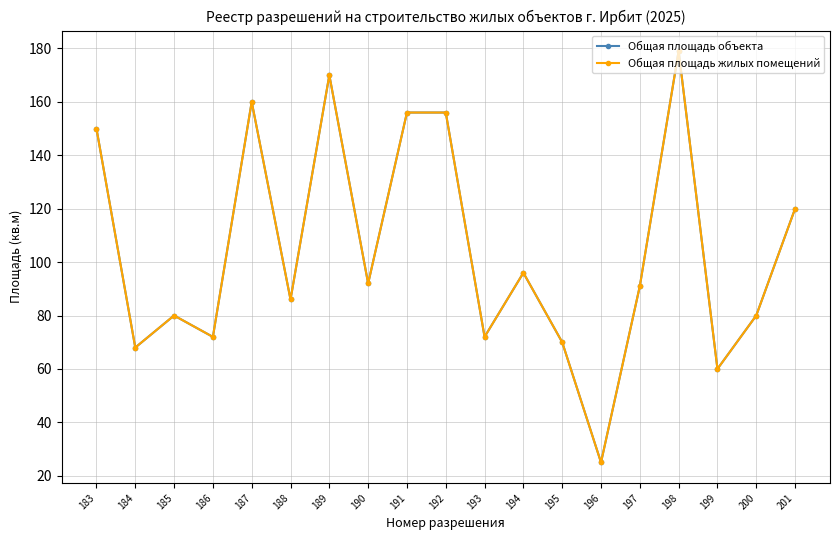

How many lines are shown in the chart?

2